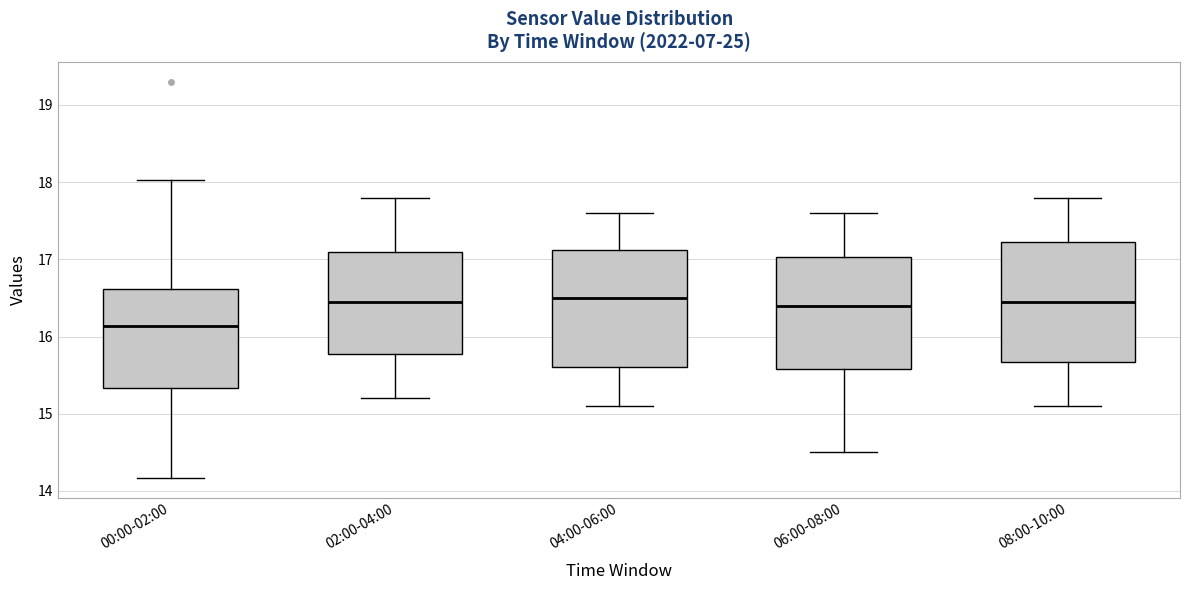

Reading left to right, transcribe this box plot: for each box, give where its median line is, the range the box spans, and where its two whiskers end, as read against the y-axis. The values are not printed on the chart, so give them approximately, as read against the axis.

00:00-02:00: median 16.1, box 15.3 to 16.6, whiskers 14.2 to 18.0
02:00-04:00: median 16.5, box 15.8 to 17.1, whiskers 15.2 to 17.8
04:00-06:00: median 16.5, box 15.6 to 17.1, whiskers 15.1 to 17.6
06:00-08:00: median 16.4, box 15.6 to 17.0, whiskers 14.5 to 17.6
08:00-10:00: median 16.5, box 15.7 to 17.2, whiskers 15.1 to 17.8